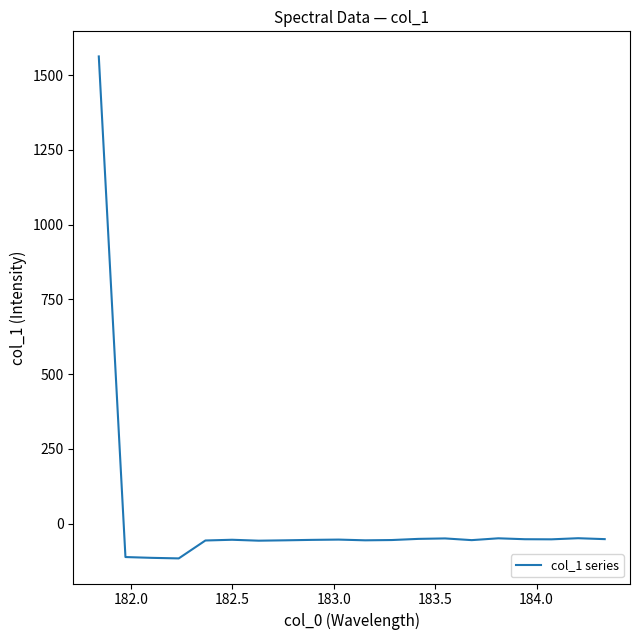

What is the maximum value shown in the chart?

1563.0